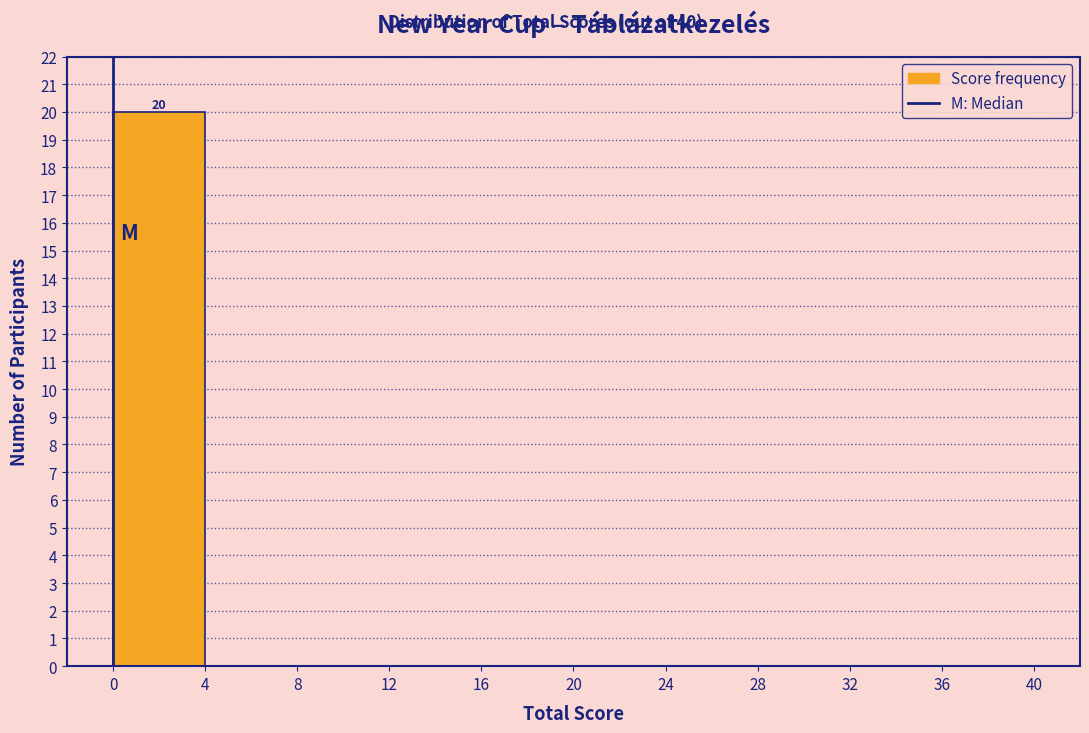

Over which range of the x-axis is the bar tallest?

0 to 4